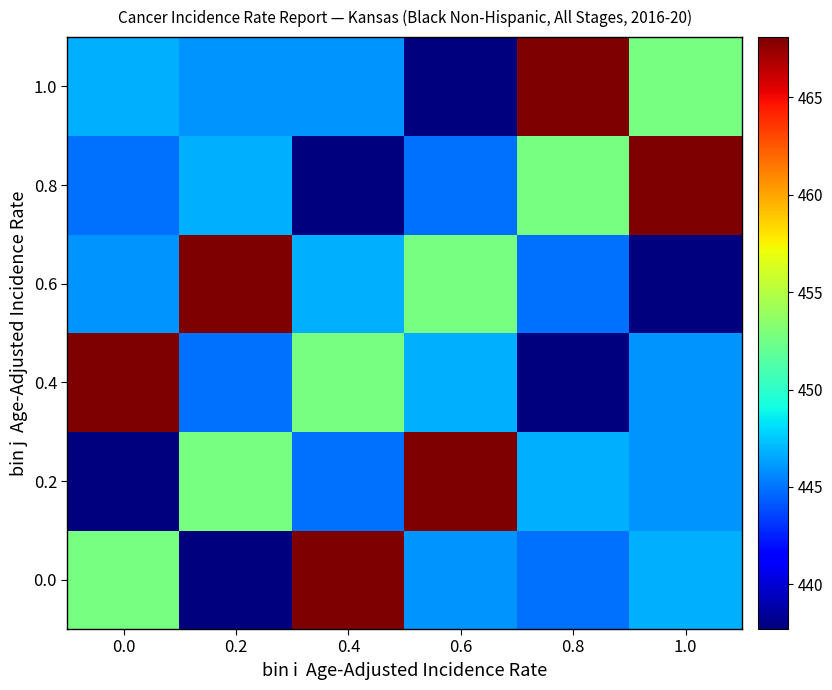

Which has a higher value, 0.8 or 0.6?

0.6